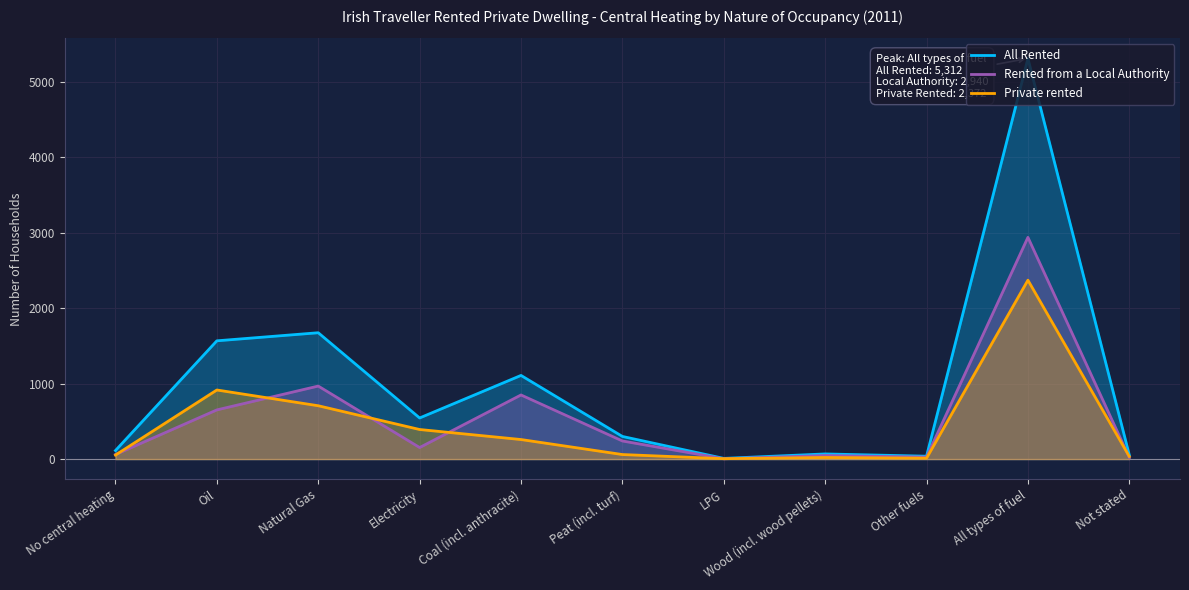

Which series has the widest spread of values?

All Rented